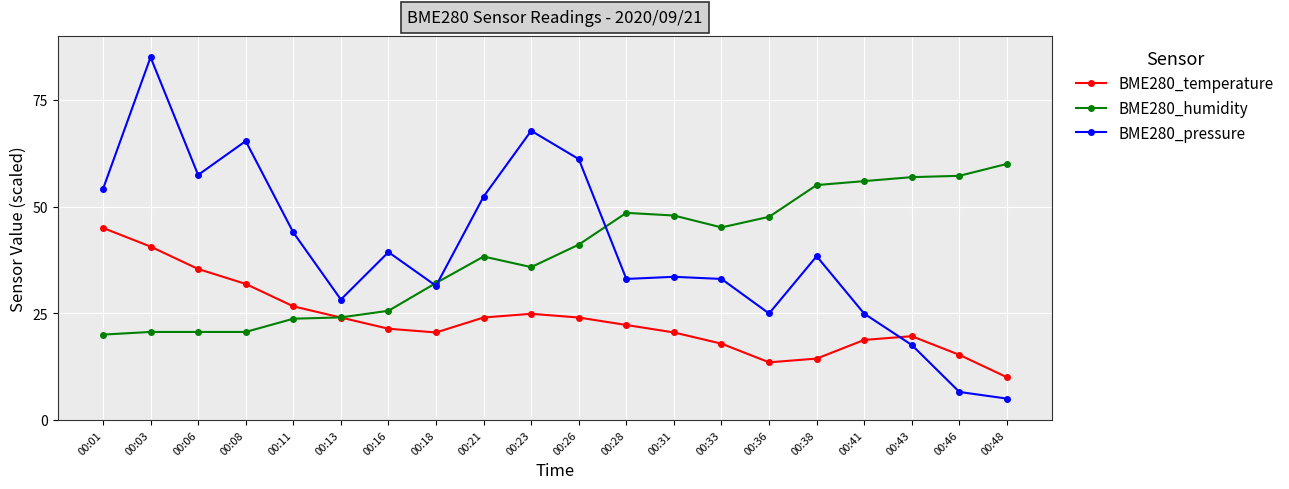

What is the sum of the BME280_temperature values at 00:48 and 00:38?

24.4